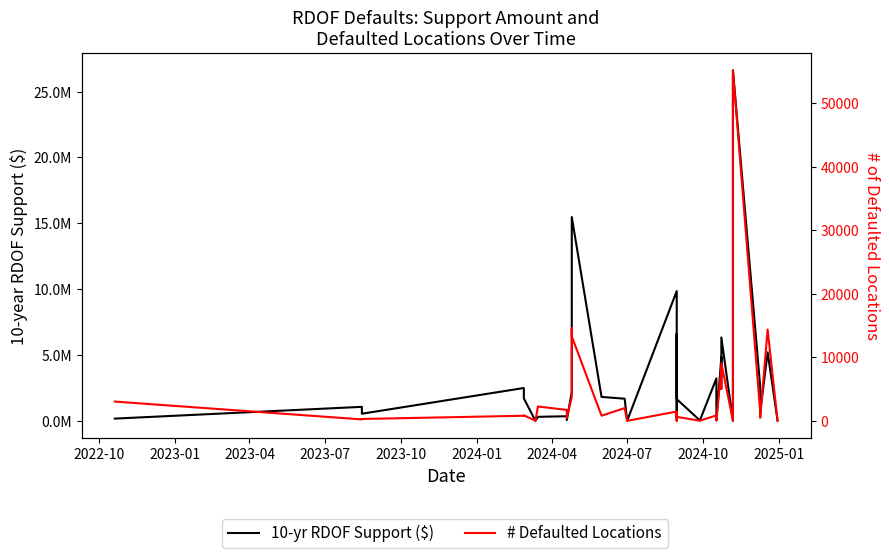

What is the value of the # Defaulted Locations point at the 3rd from the left?

302.0